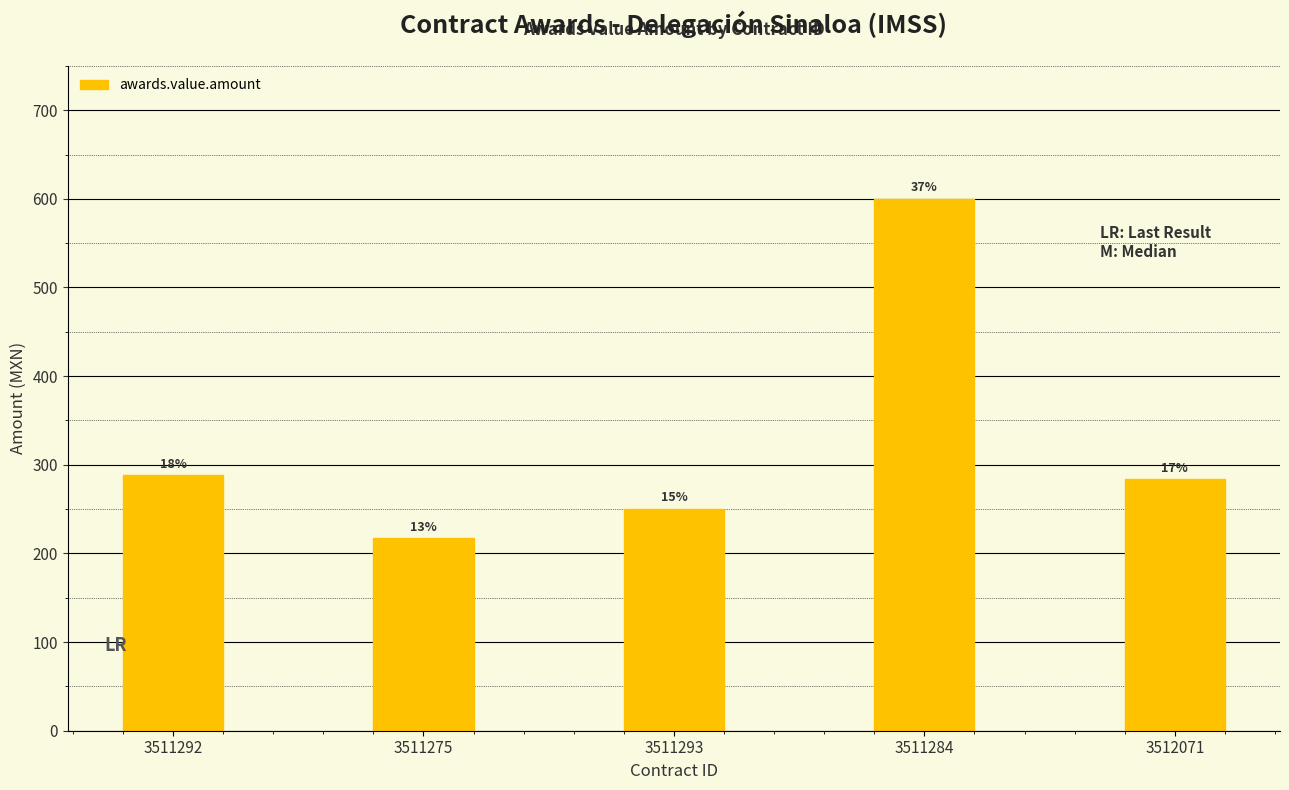

The value at 3512071 is 481.3. True or false?

False